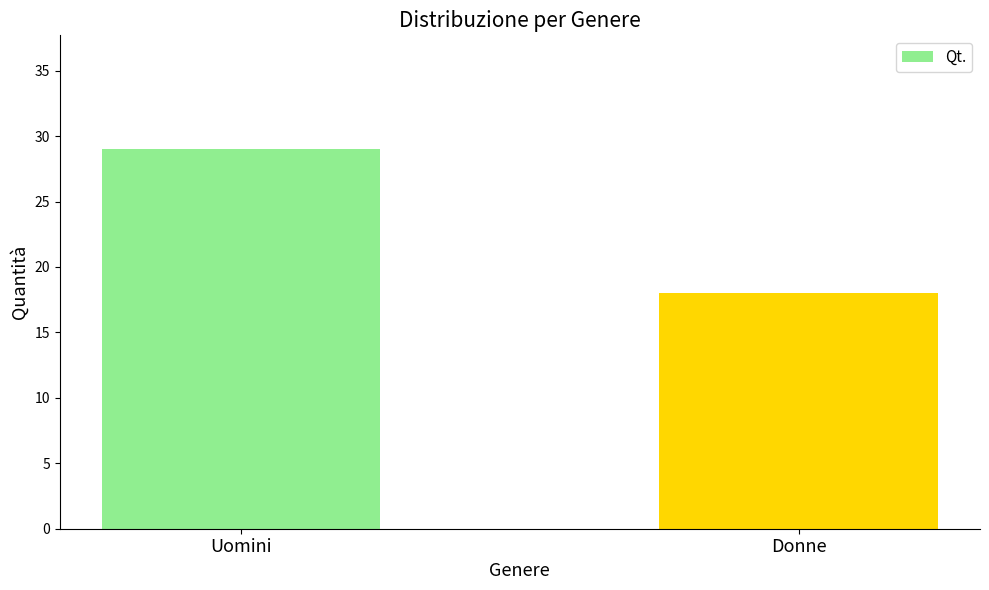

What is the maximum value shown in the chart?

29